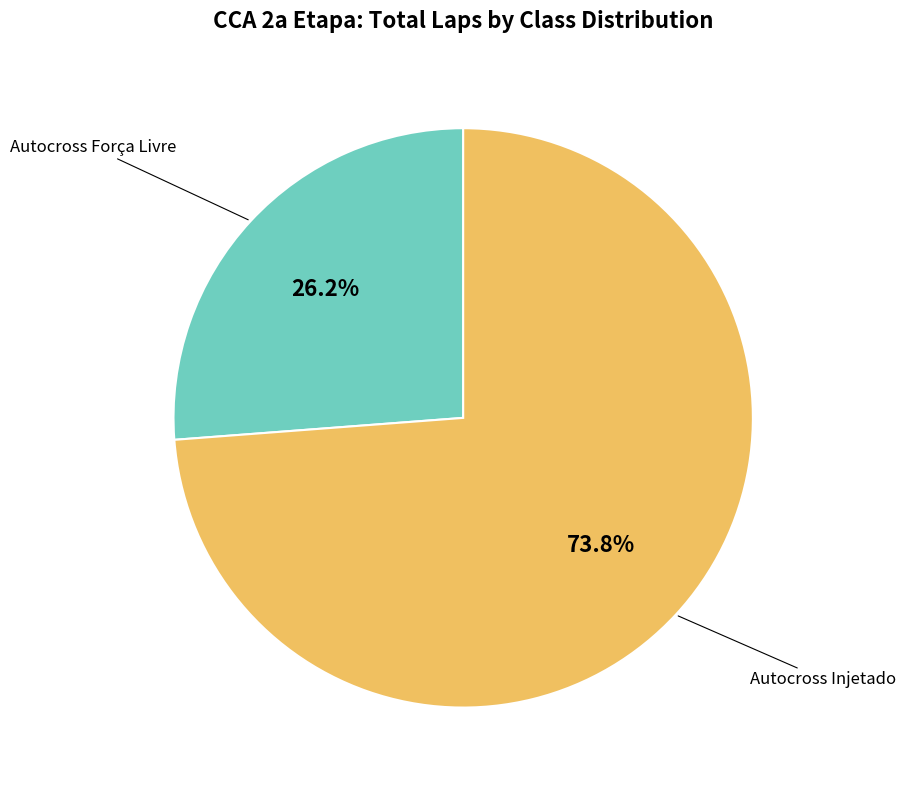

Count the number of slices in the pie.

2